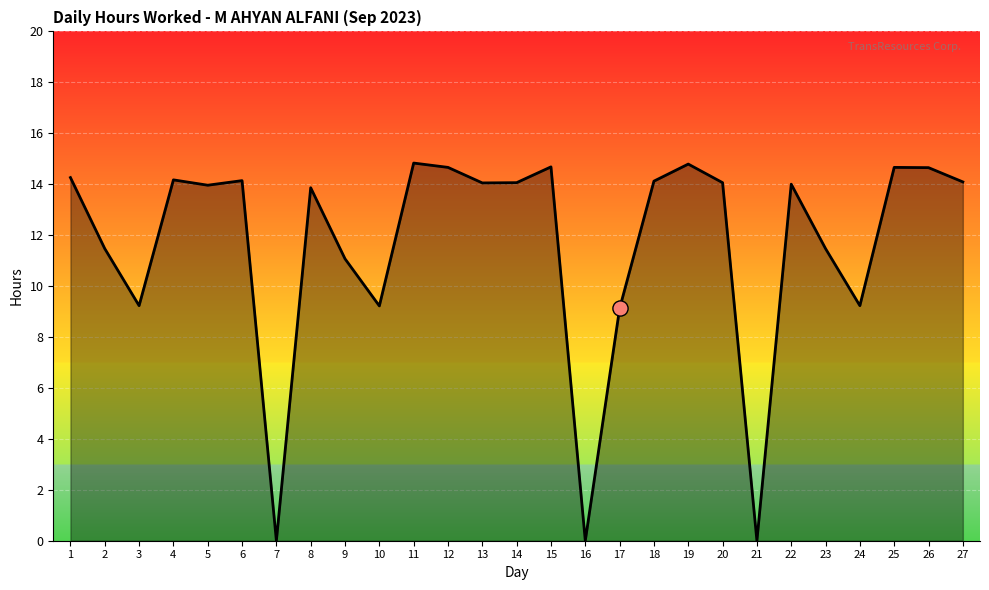

What is the change in value from 10 to 19?

+5.6